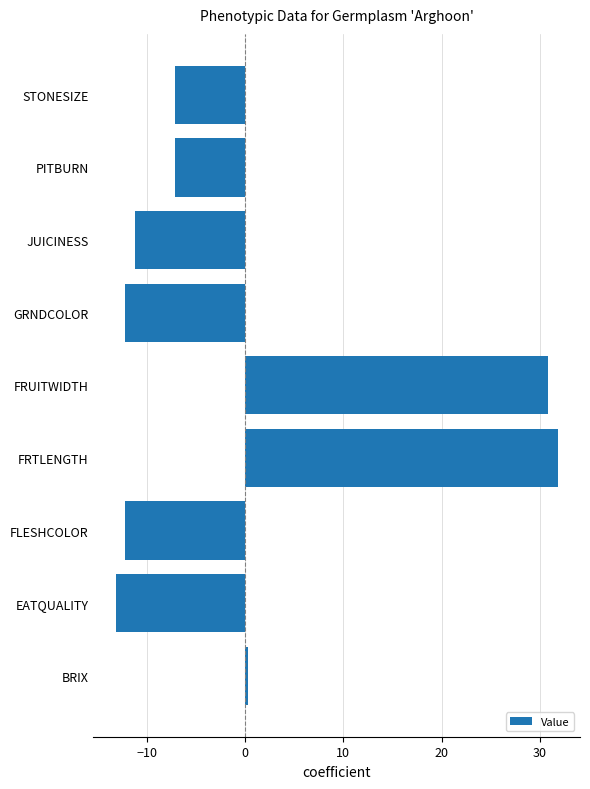

The value at JUICINESS is -11.2. True or false?

True